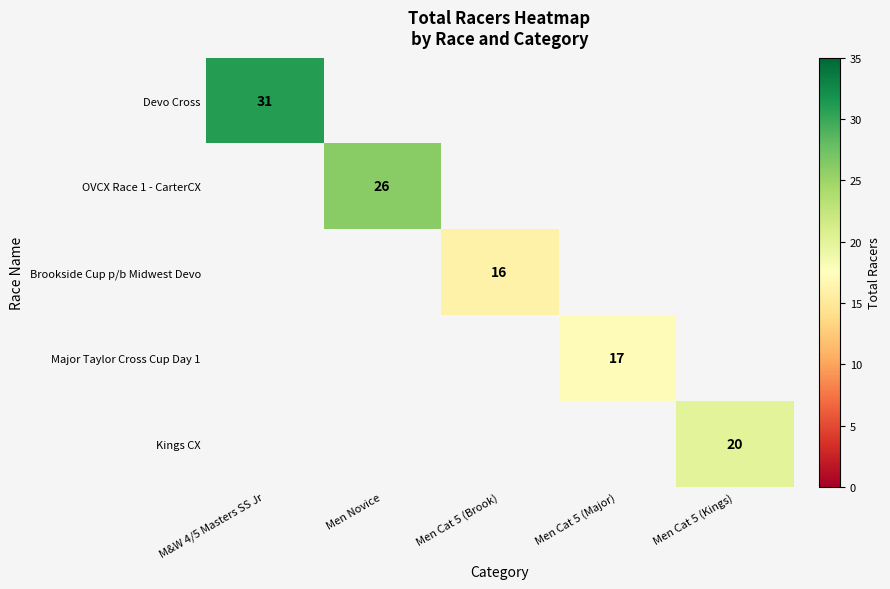

True or false: OVCX Race 1 - CarterCX has a value of 13 at Men Novice.

False